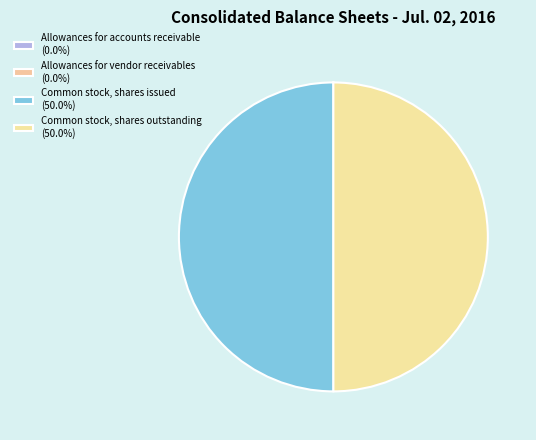

Combined, what portion of the pie is Common stock, shares outstanding and Allowances for accounts receivable?

50.0%